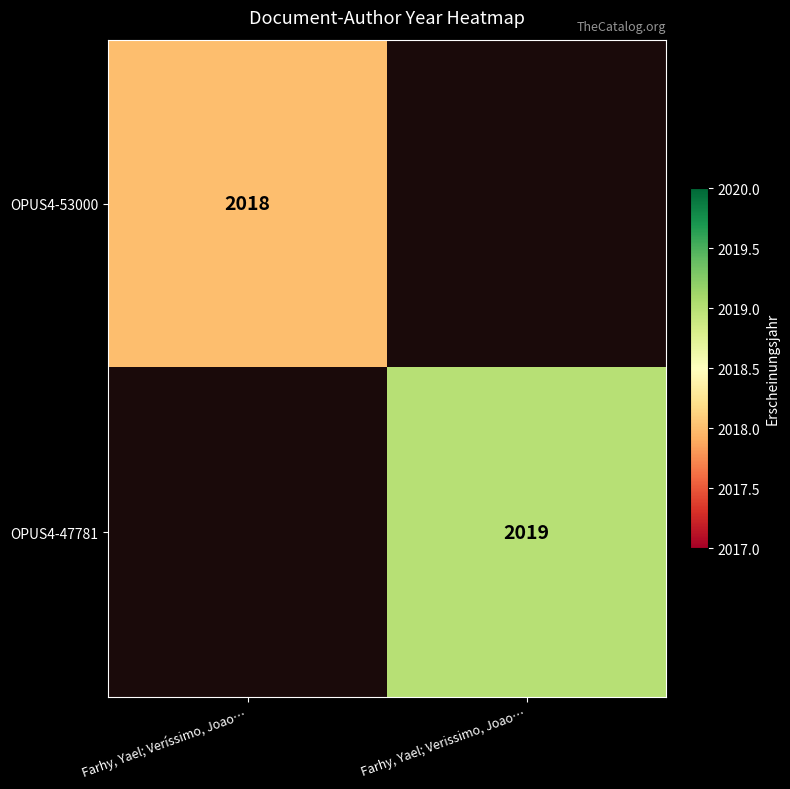

Is it true that OPUS4-53000 equals 820 at Farhy, Yael; Veríssimo, Joao…?

False